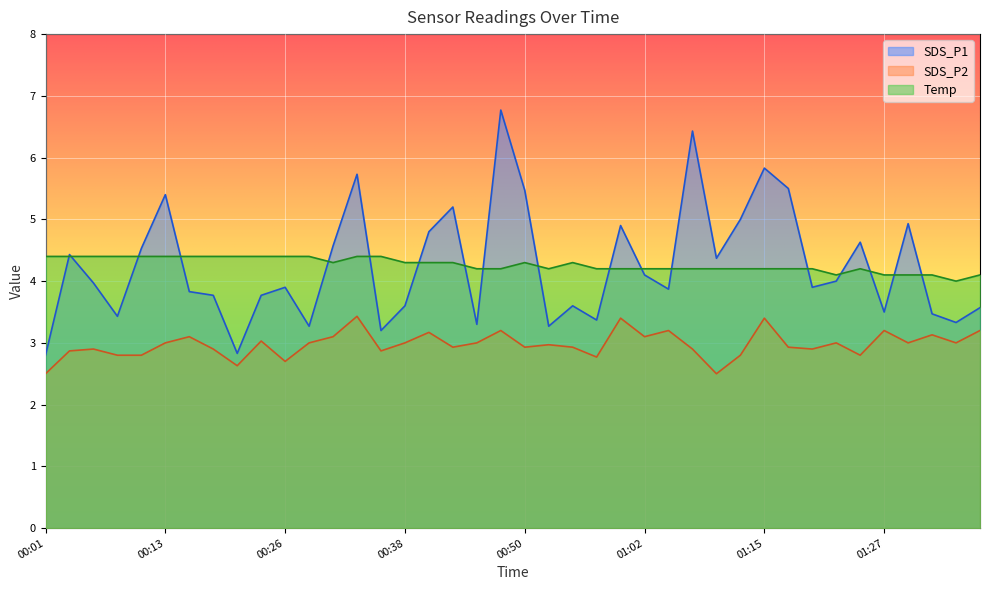

True or false: SDS_P1 has a value of 3.6 at 01:37.

True